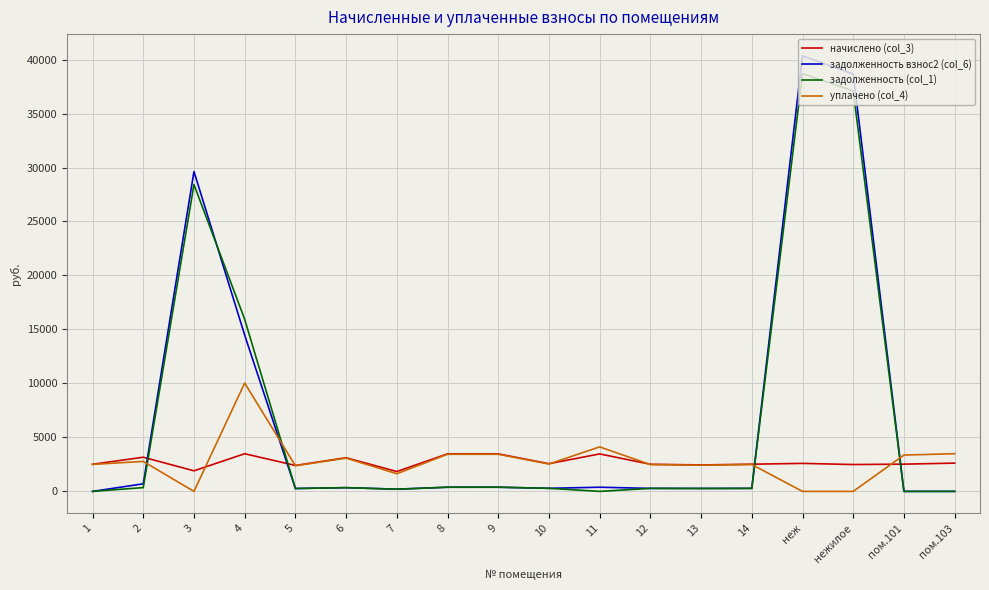

Which series has the widest spread of values?

задолженность взнос2 (col_6)